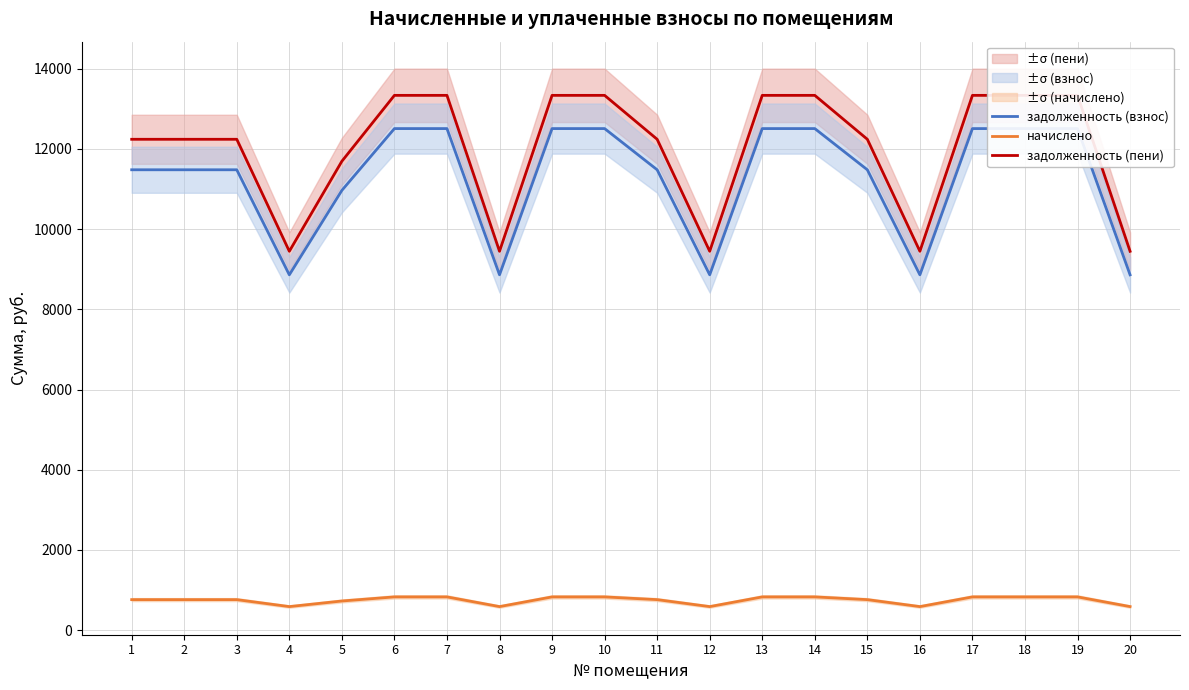

What is the minimum value for задолженность (взнос)?

8859.6